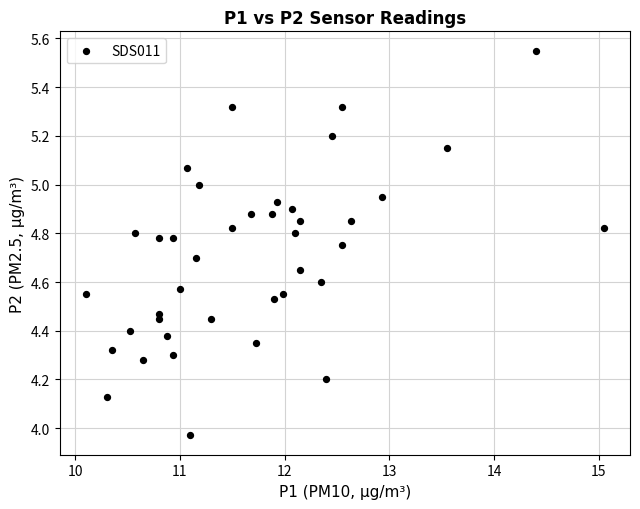

What is the range of Y values (max minus min)?

1.6